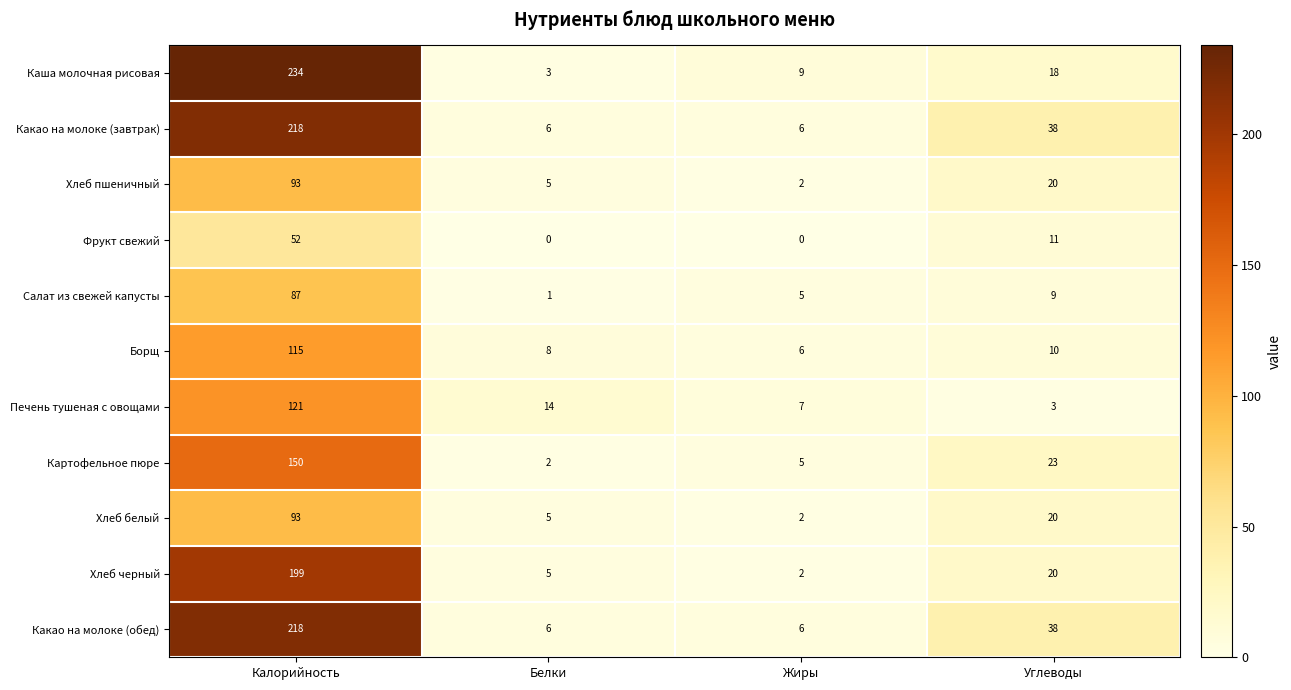

What is the difference between the highest and lowest values at Калорийность?

182